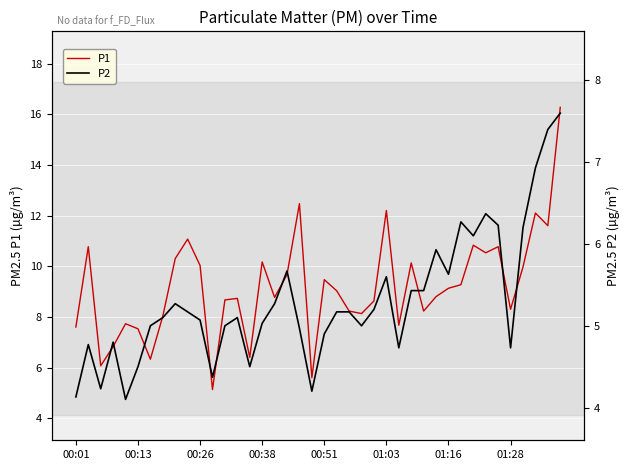

What is the highest value of the P1 series?

16.3